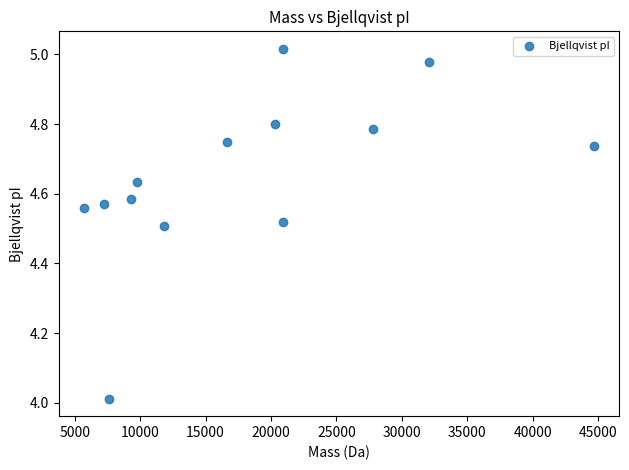

What is the range of X values (max minus min)?

38956.9